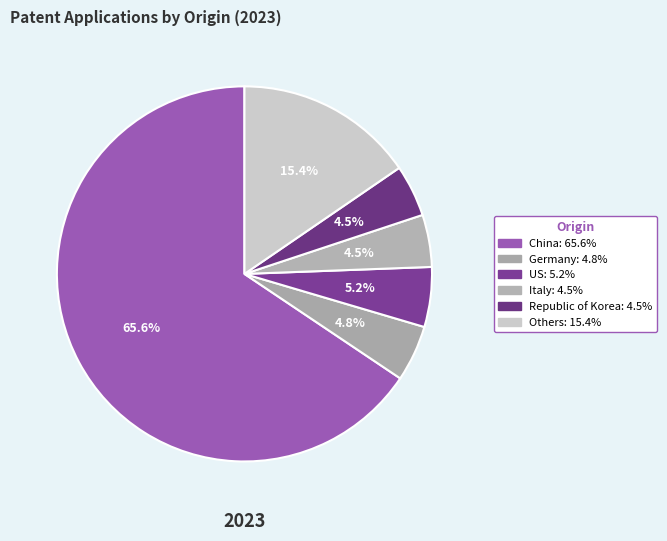

Count the number of slices in the pie.

6